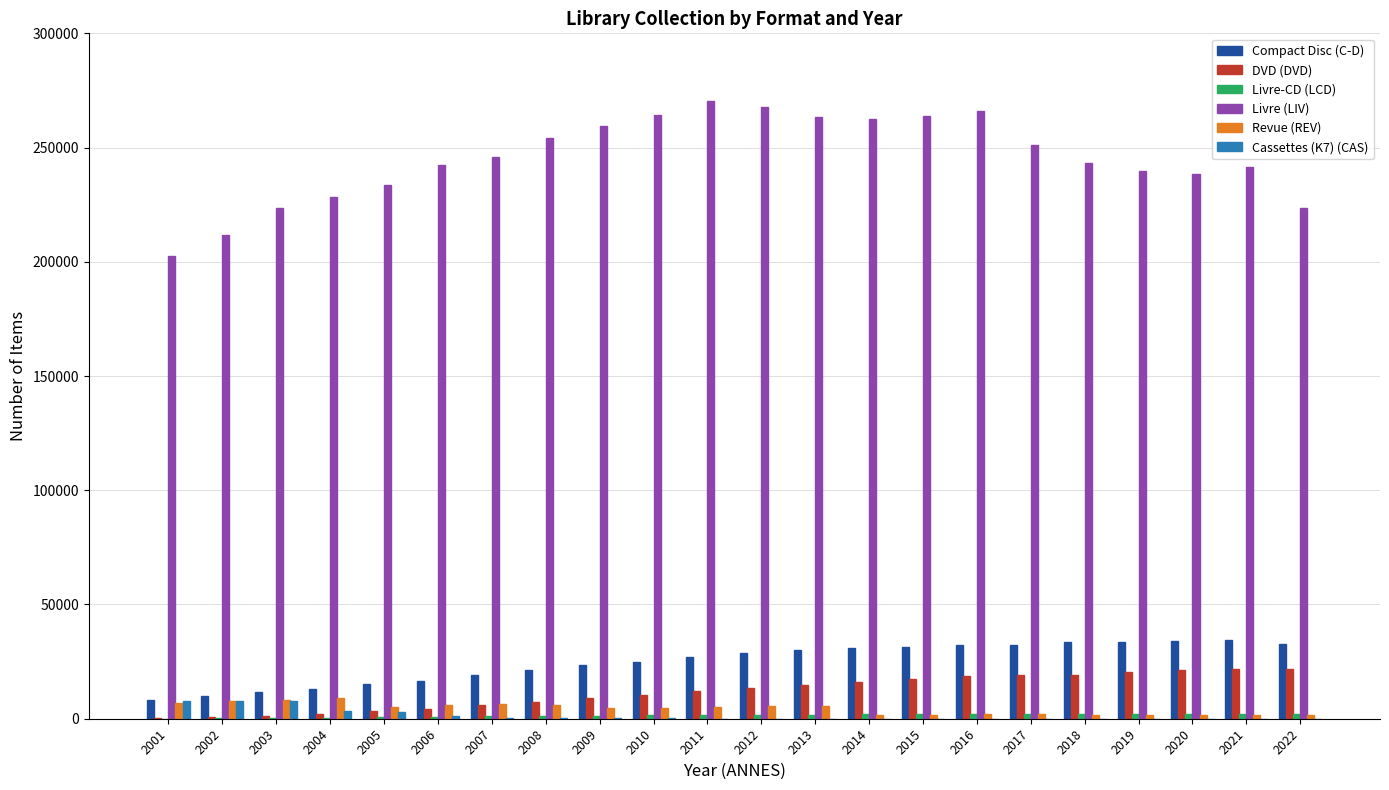

Which series changed the most between 2008 and 2015?

Compact Disc (C-D)